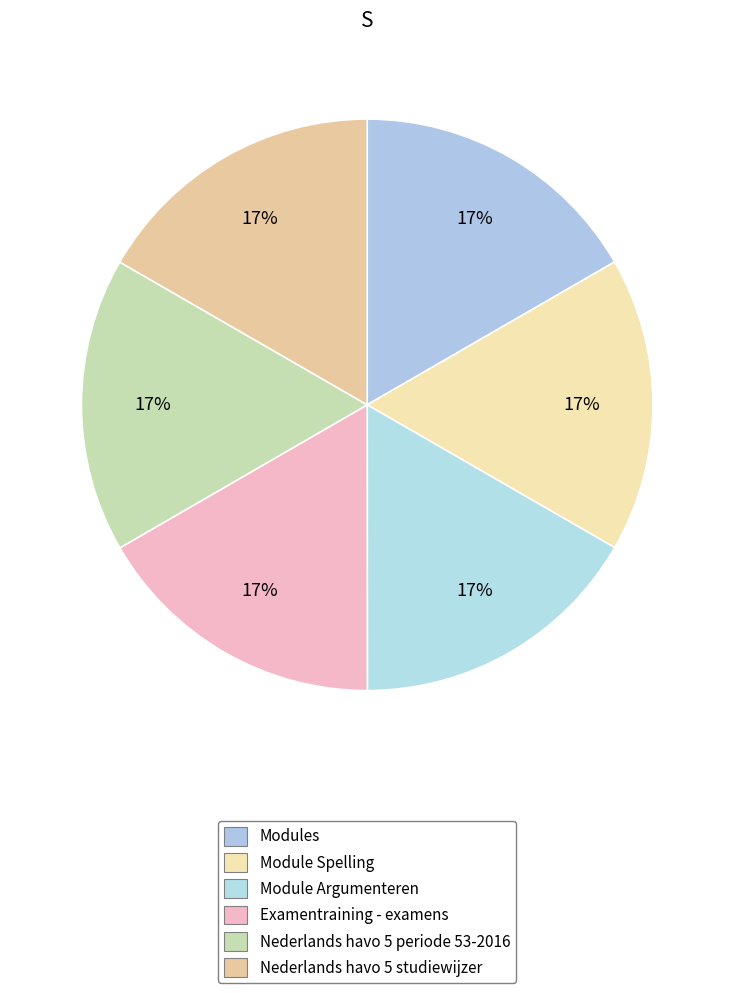

Count the number of slices in the pie.

6